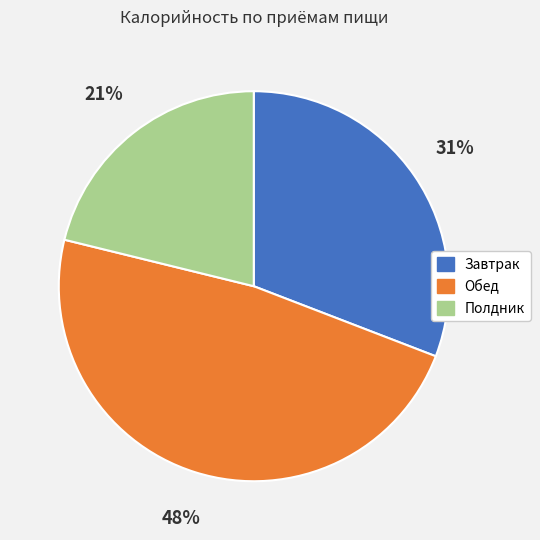

Which has a higher value, Полдник or Обед?

Обед